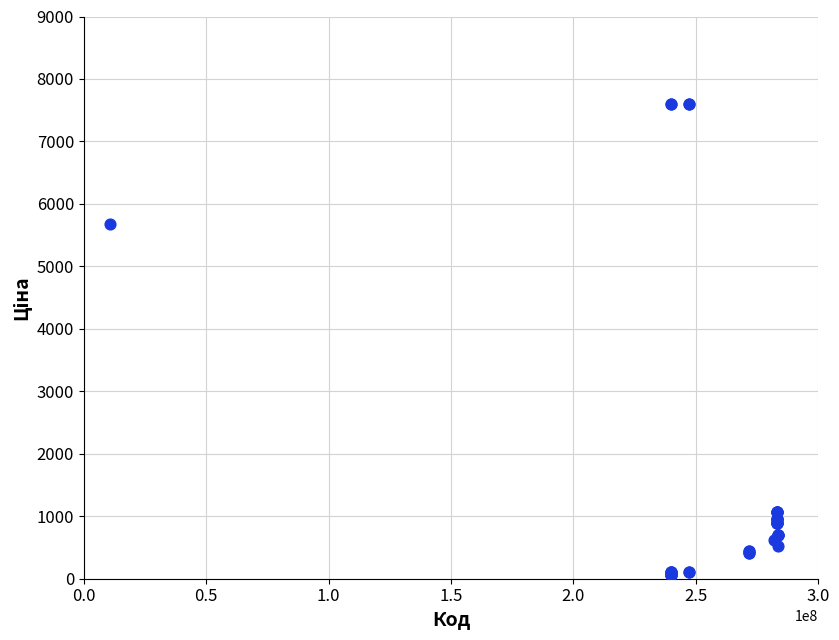

What Y value in the scatter plot is closest to 3826?

5673.8